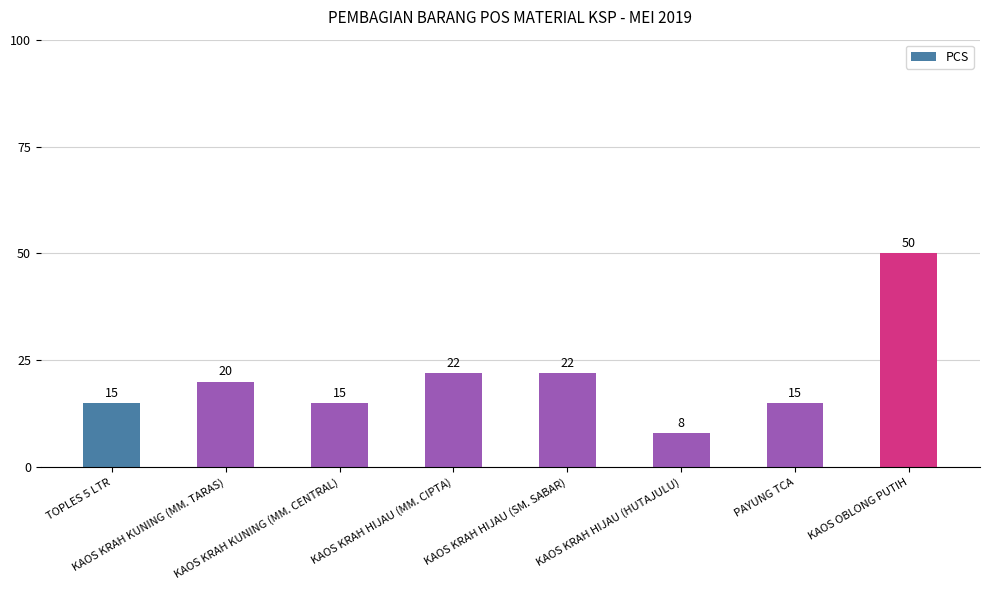

What is the label of the 3rd bar from the right?

KAOS KRAH HIJAU (HUTAJULU)